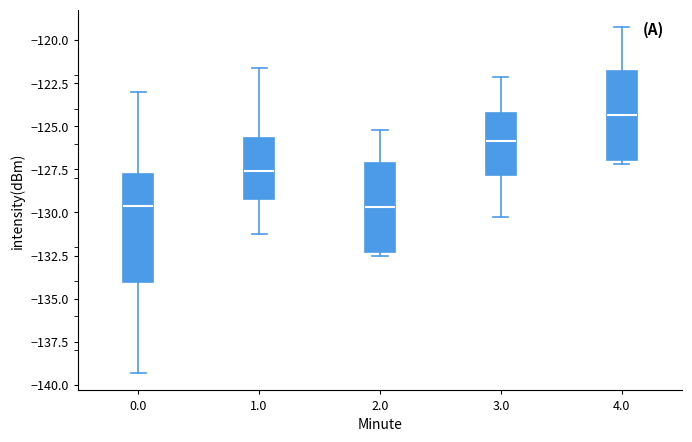

Comparing the boxes themselves (not the whiskers), which one is the tallest?

0.0